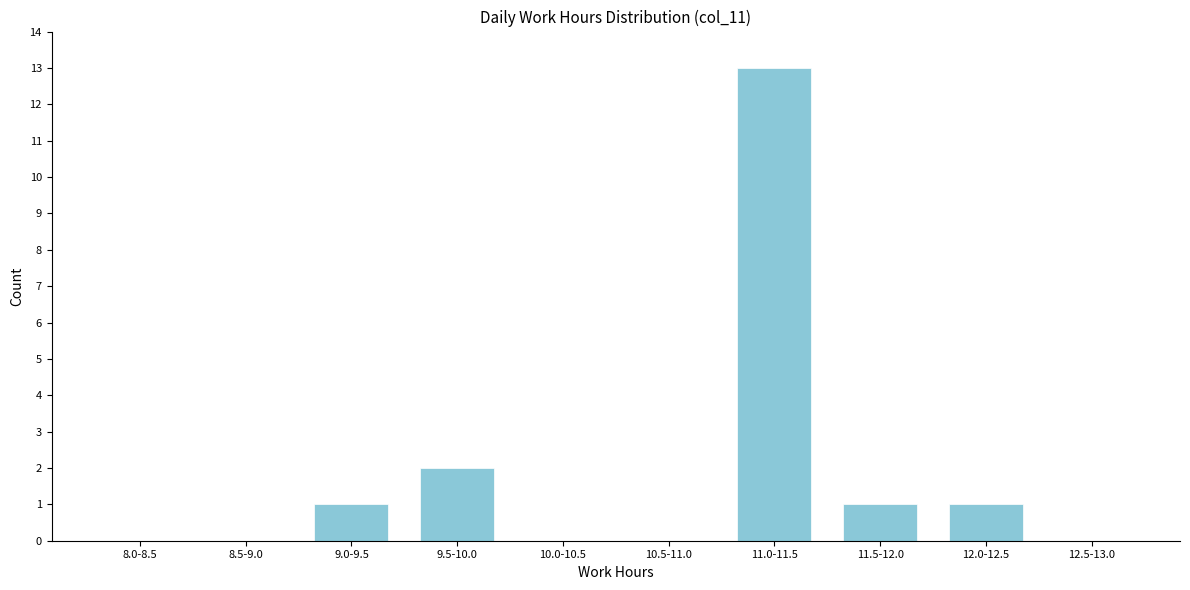

Reading right to left, extract all data points from this chart.

12.5-13.0=0	12.0-12.5=1	11.5-12.0=1	11.0-11.5=13	10.5-11.0=0	10.0-10.5=0	9.5-10.0=2	9.0-9.5=1	8.5-9.0=0	8.0-8.5=0